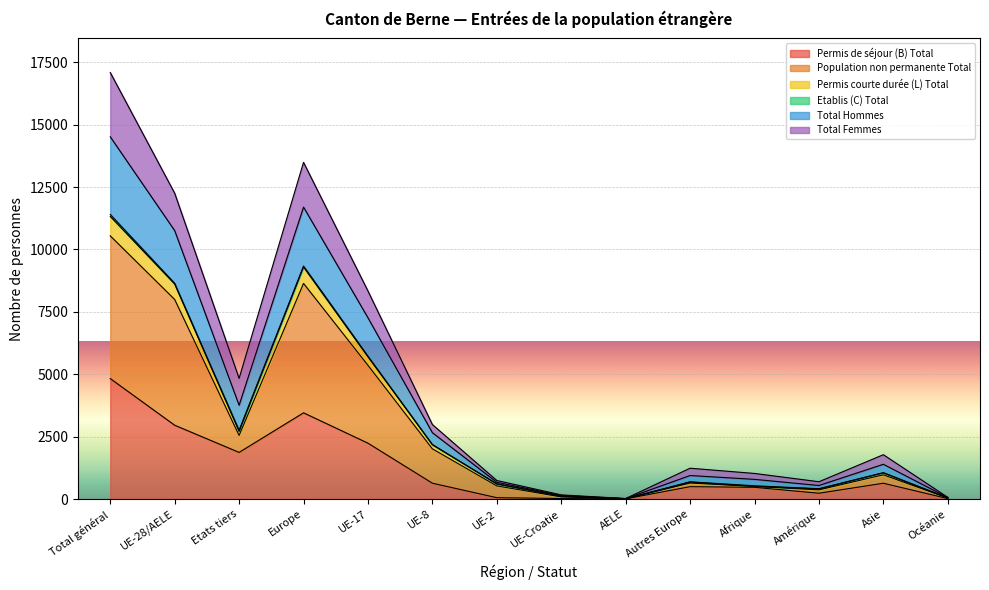

What is the highest value of the Permis de séjour (B) Total series?

4827